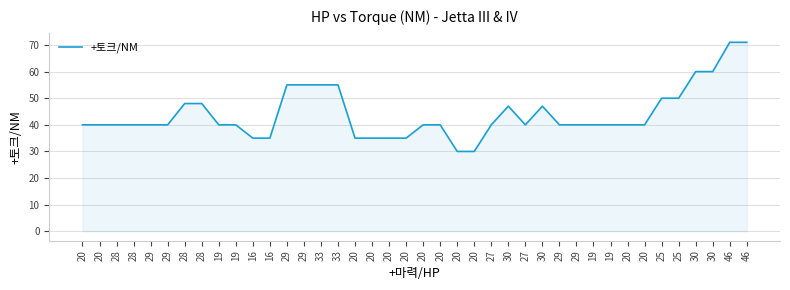

Where is the first local minimum?

27